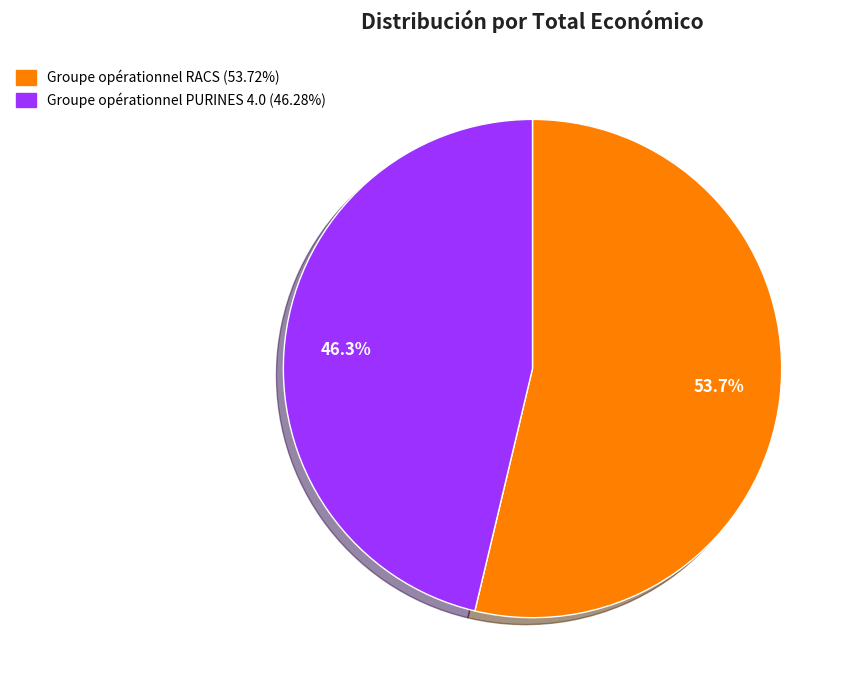

Rank the categories by value from lowest to highest.

46.3%, 53.7%